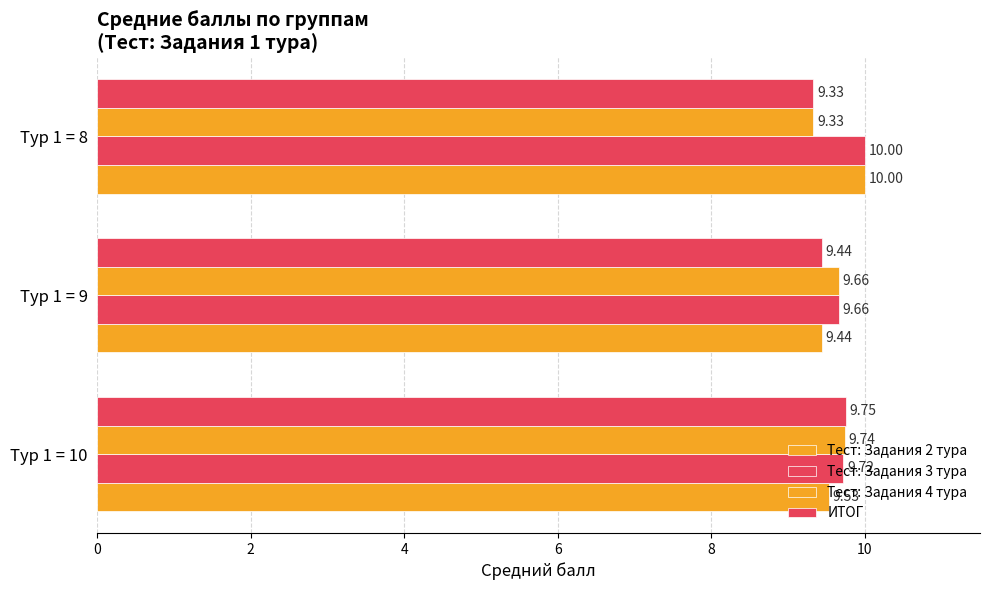

How many categories are shown in the chart?

3